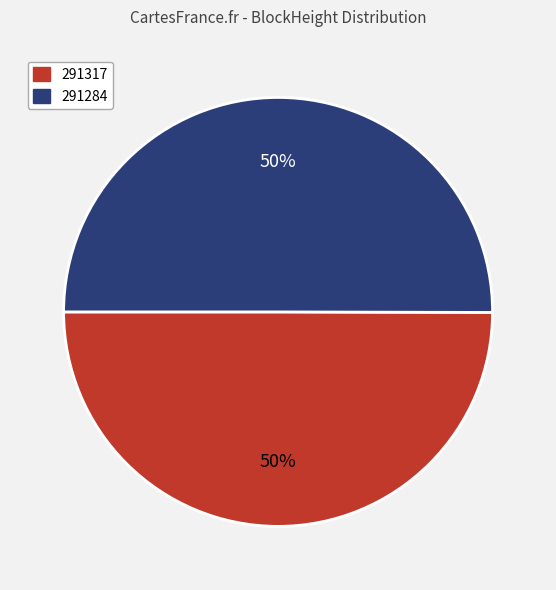

What percentage is the 291317 slice, to the nearest percent?

50%